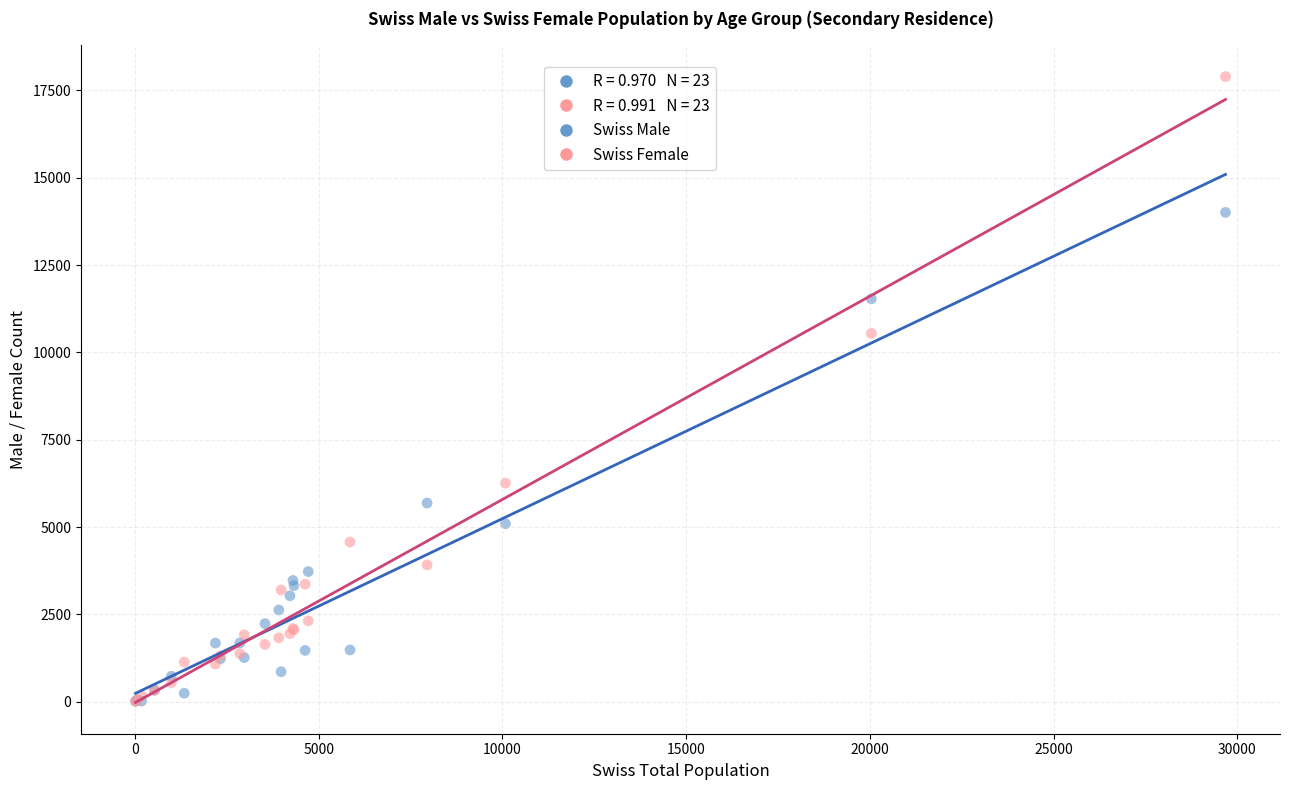

Across all series, what Y value is closest to 8952?

10544